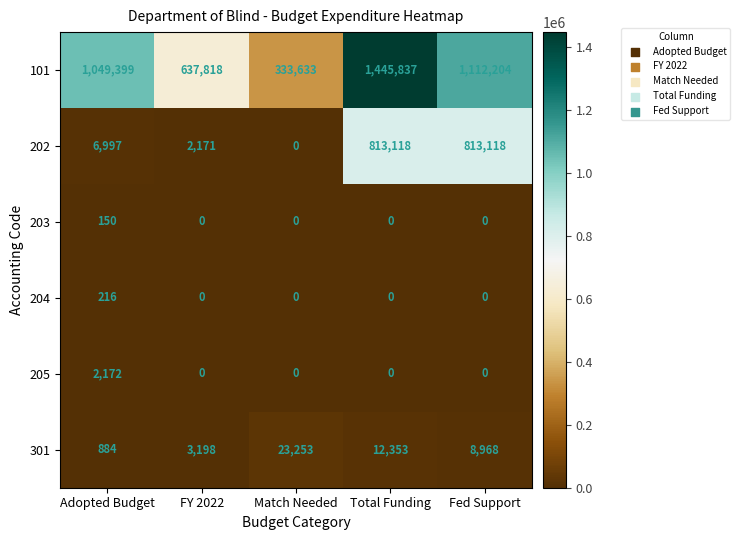

The 205 series shows 2172 at Adopted Budget. True or false?

True